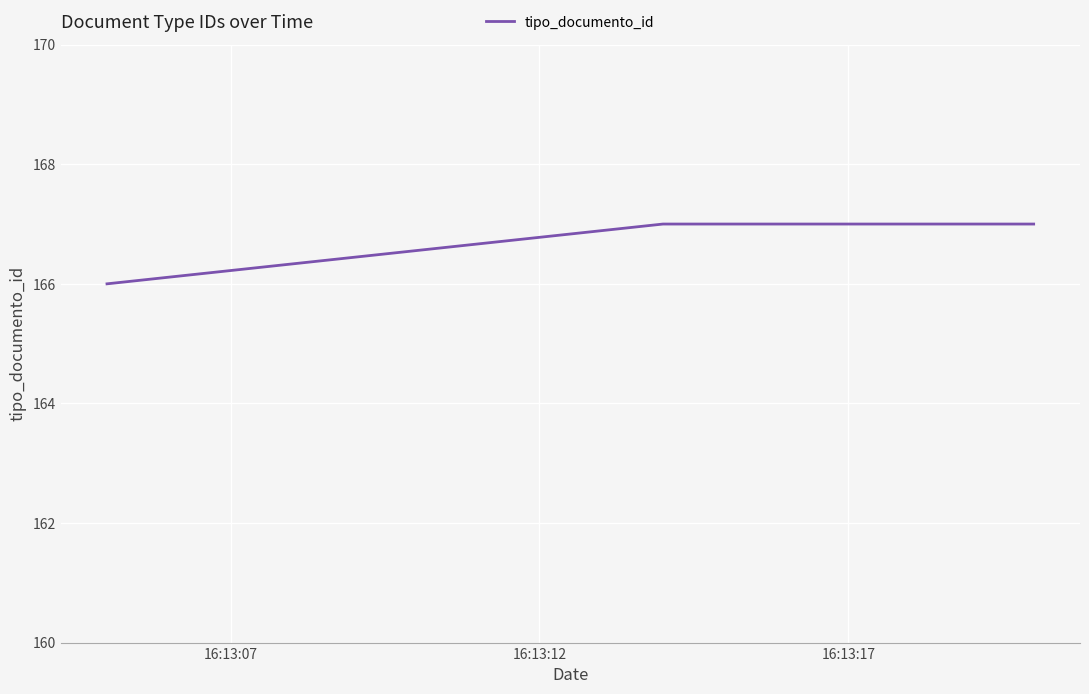

What is the maximum value shown in the chart?

167